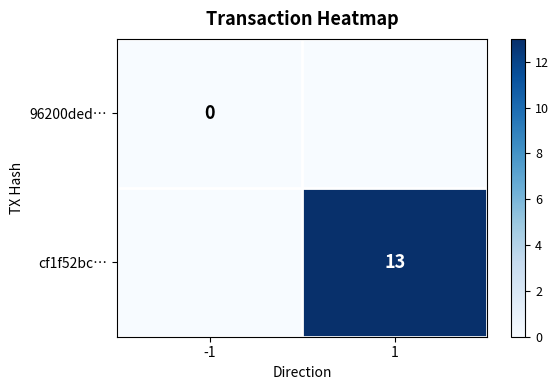

The value of cf1f52bc… at 1 is 13. True or false?

True